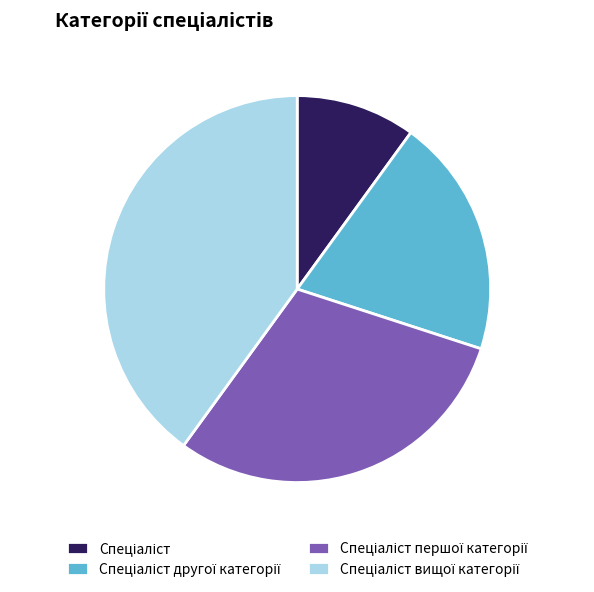

Is there a majority slice in this chart?

No